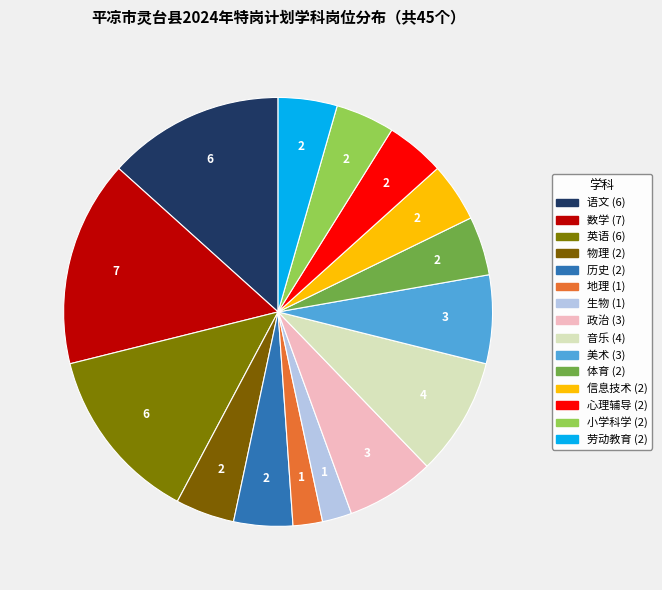

What portion of the pie excludes 音乐?

91.1%